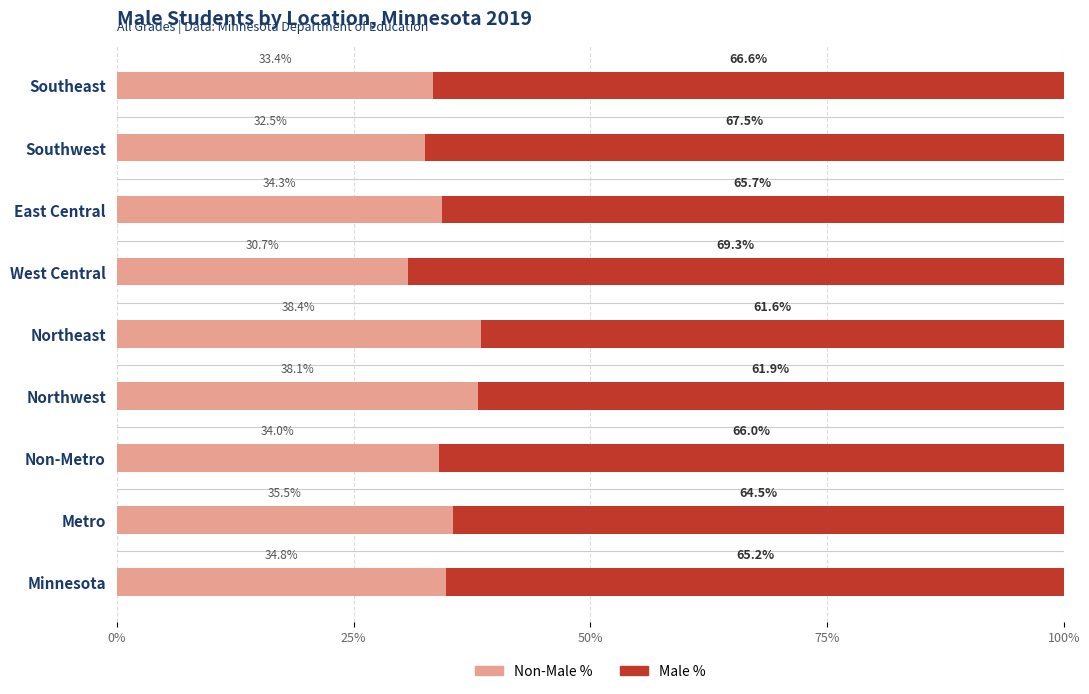

What are all the series names shown in the legend?

Non-Male %, Male %